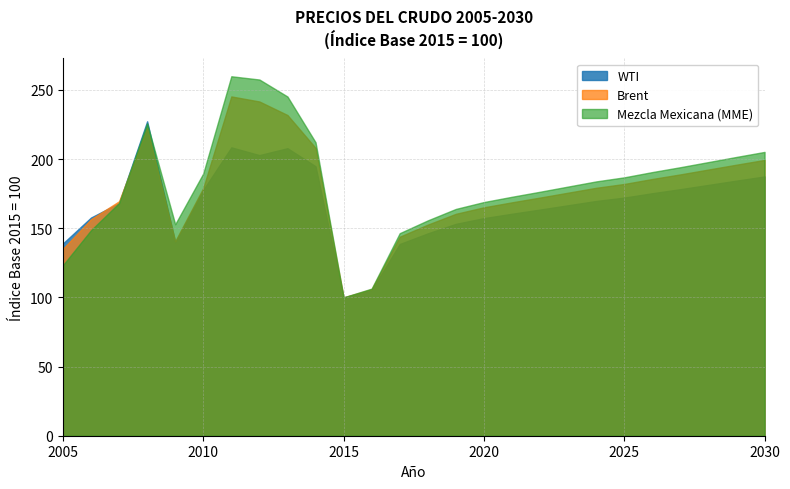

Reading right to left, extract all data points from this chart.

WTI: 2030=187.4	2029=184.4	2028=181.3	2027=178.2	2026=175.3	2025=172.1	2024=169.7	2023=166.6	2022=163.5	2021=160.5	2020=157.3	2019=153.1	2018=146.3	2017=138.6	2016=105.3	2015=100.0	2014=194.8	2013=207.8	2012=202.8	2011=208.4	2010=177.7	2009=139.8	2008=227.3	2007=168.2	2006=157.7	2005=139.0
Brent: 2030=199.3	2029=195.9	2028=192.4	2027=188.9	2026=185.6	2025=182.0	2024=179.2	2023=175.7	2022=172.1	2021=168.7	2020=165.1	2019=160.4	2018=152.6	2017=143.8	2016=106.0	2015=100.0	2014=208.1	2013=231.8	2012=241.6	2011=245.2	2010=179.1	2009=140.6	2008=222.4	2007=169.5	2006=156.5	2005=135.1
Mezcla Mexicana (MME): 2030=205.1	2029=201.5	2028=197.8	2027=194.1	2026=190.6	2025=186.8	2024=183.8	2023=180.1	2022=176.4	2021=172.7	2020=168.9	2019=163.9	2018=155.7	2017=146.4	2016=106.3	2015=100.0	2014=212.1	2013=245.2	2012=257.5	2011=259.8	2010=189.6	2009=152.9	2008=225.8	2007=168.2	2006=148.6	2005=123.3